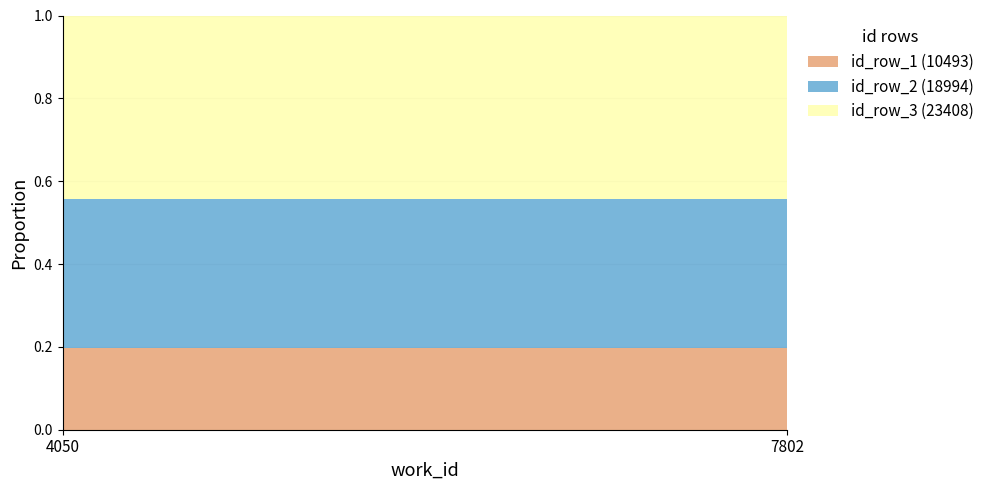

Reading left to right, transcribe all the data shown in this chart.

10493	18994	23408